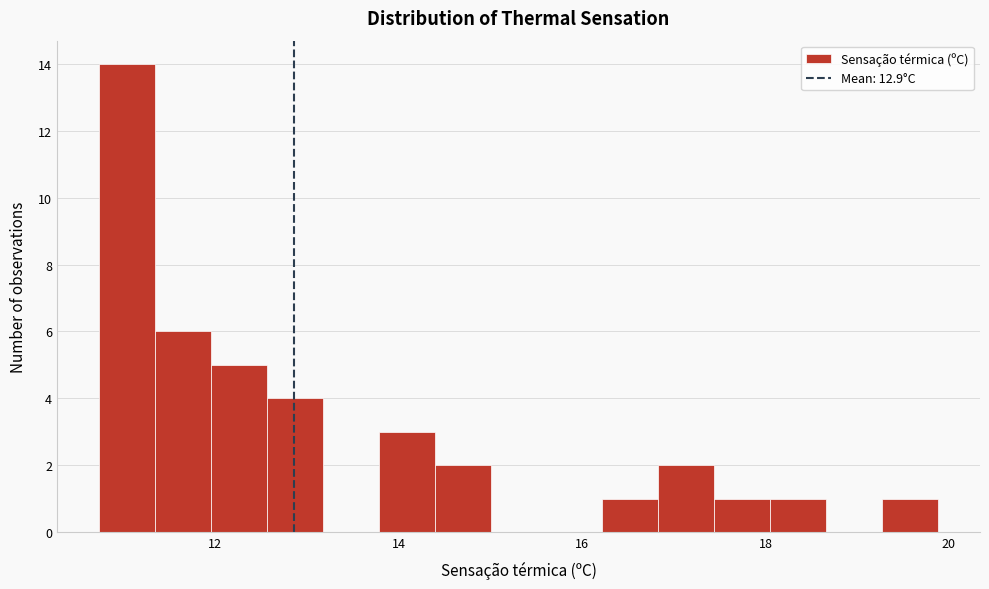

Around what value on the x-axis is the tallest bar? Give the approximate position of its centre, as read against the axis.

11.0